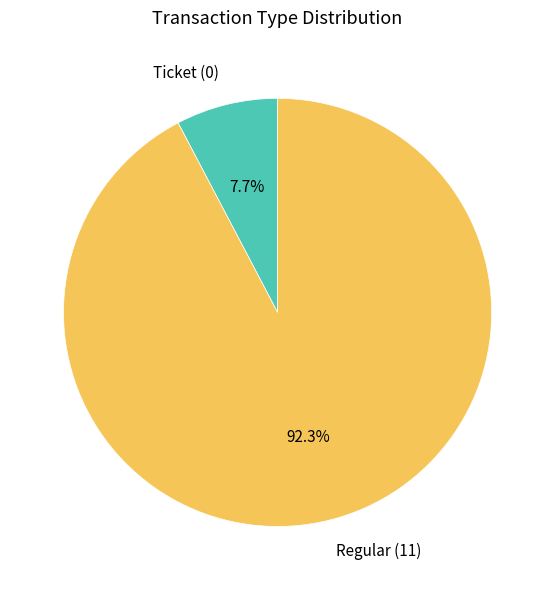

Combined, do Ticket and Regular account for over 50%?

Yes